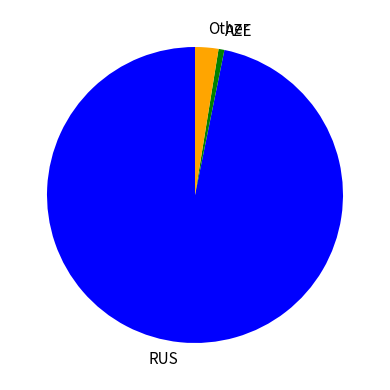

How many segments does this pie chart have?

3